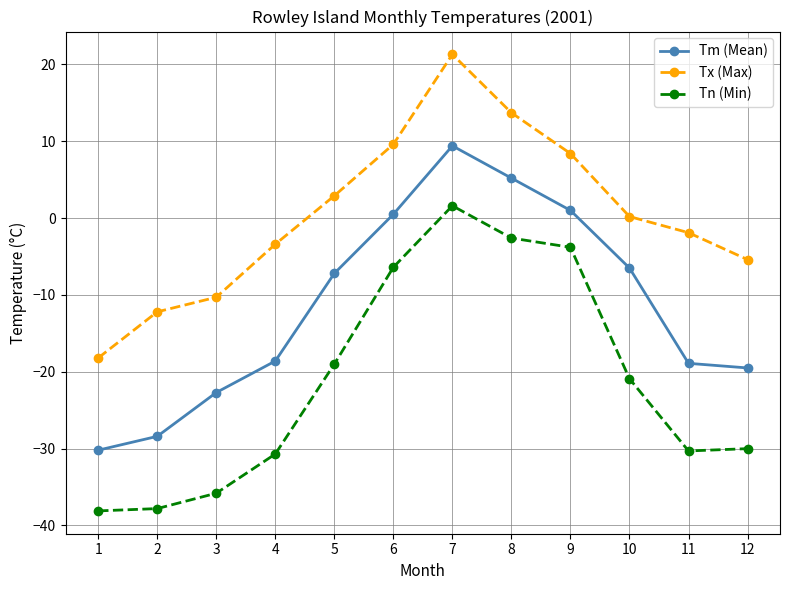

What is the smallest value displayed?

-38.1